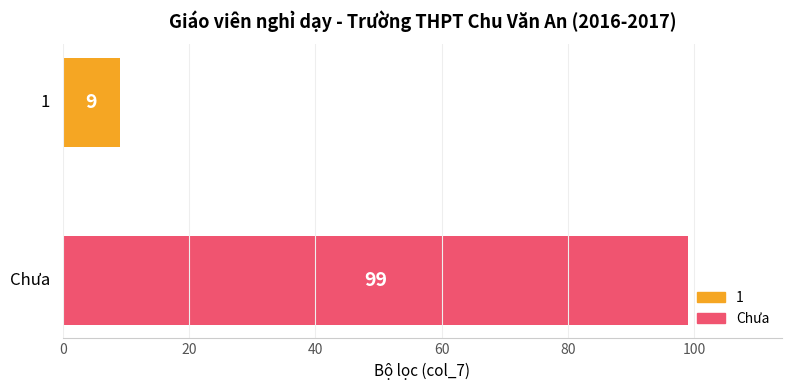

What is the greatest value displayed?

99